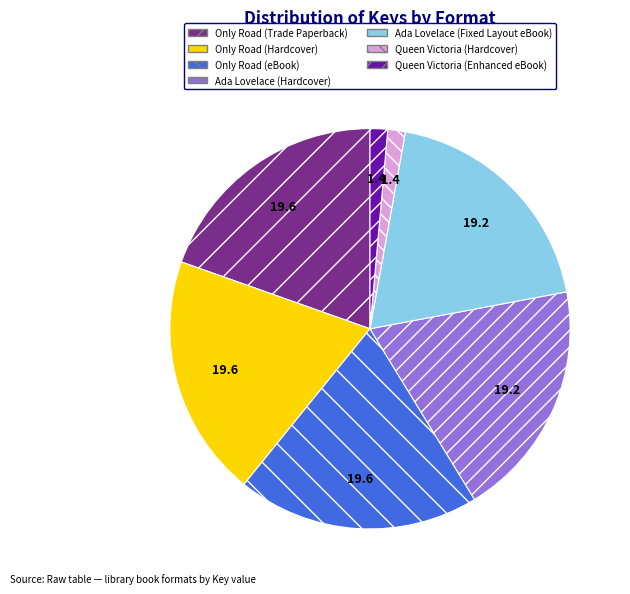

Is Only Road (eBook) the majority of the pie?

No